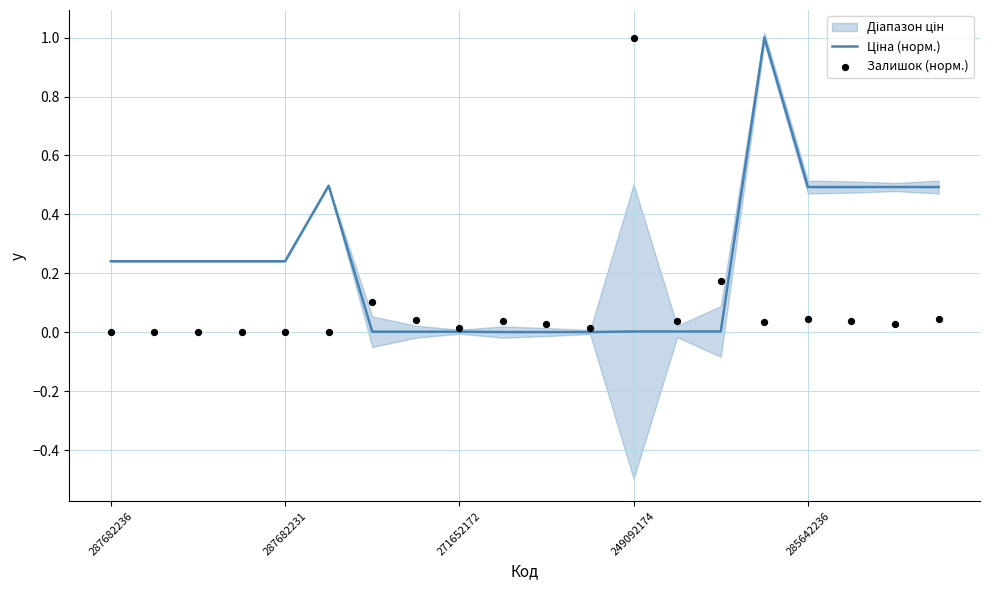

At how many categories does at least one series exceed 0?

20